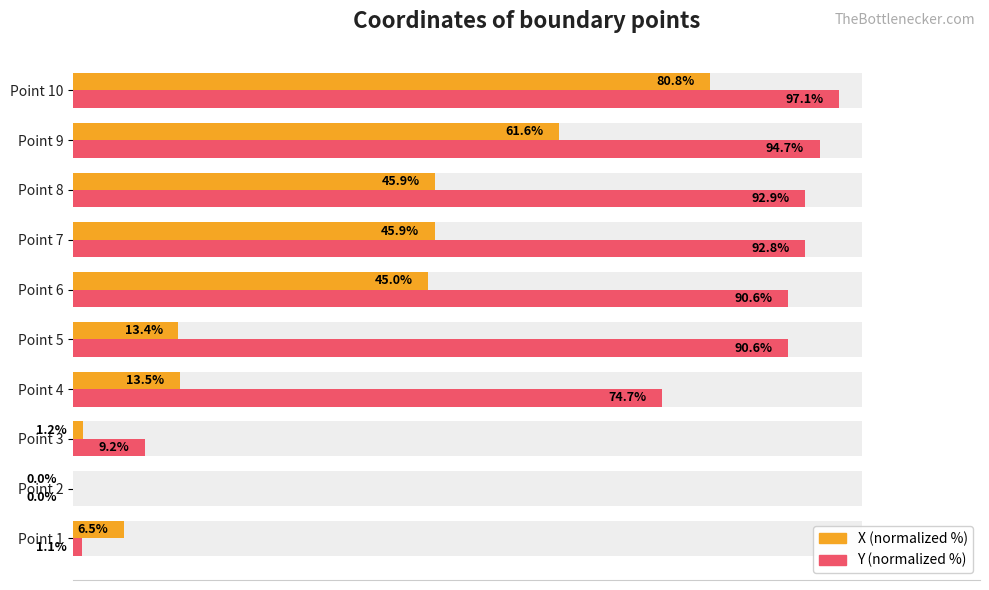

Reading left to right, what are all the values shown in this chart?

X (normalized %): 6.5	0.0	1.2	13.5	13.4	45.0	45.9	45.9	61.6	80.8
Y (normalized %): 1.1	0.0	9.2	74.7	90.6	90.6	92.8	92.9	94.7	97.1